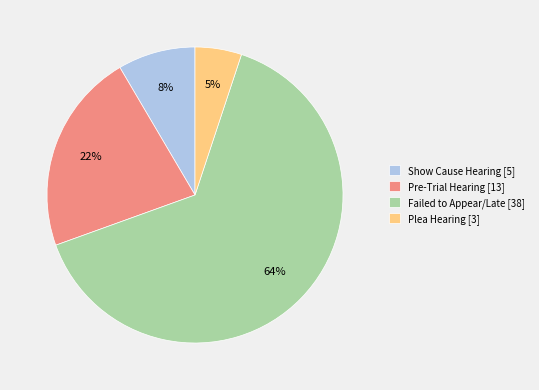

What is the largest slice in the pie chart?

Failed to Appear/Late